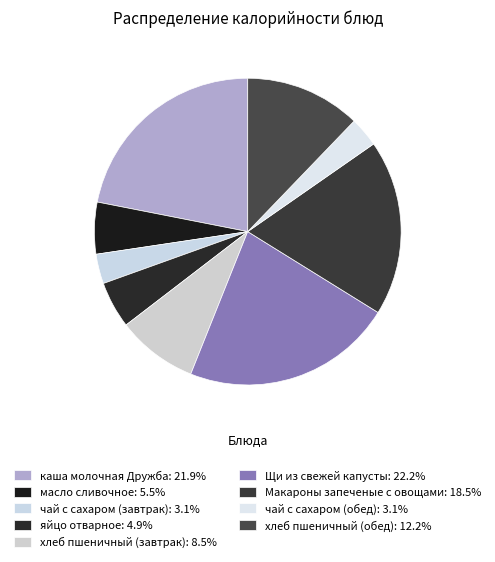

To the nearest percent, what is the difference between the Щи из свежей капусты and чай с сахаром (обед) slice percentages?

19%